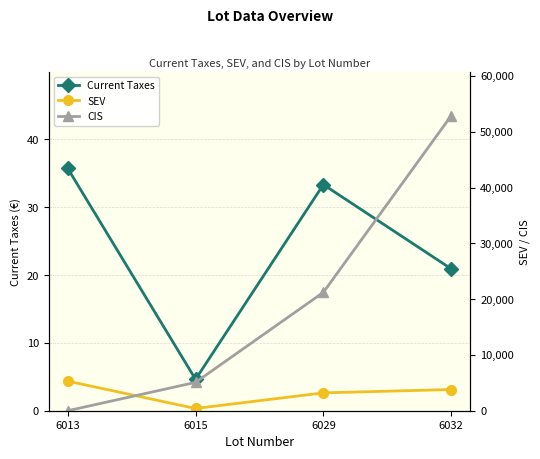

How many interior local peaks does the Current Taxes series have?

1